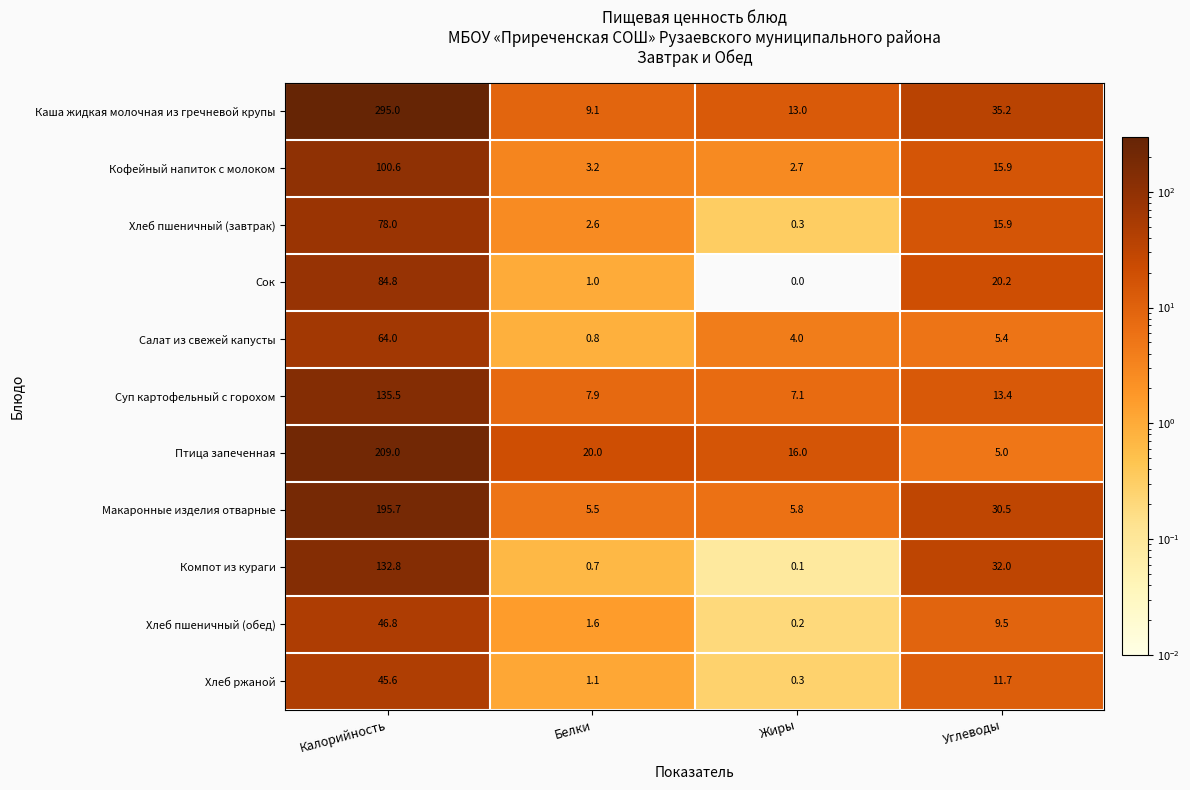

Which label corresponds to the largest value in the chart?

Калорийность